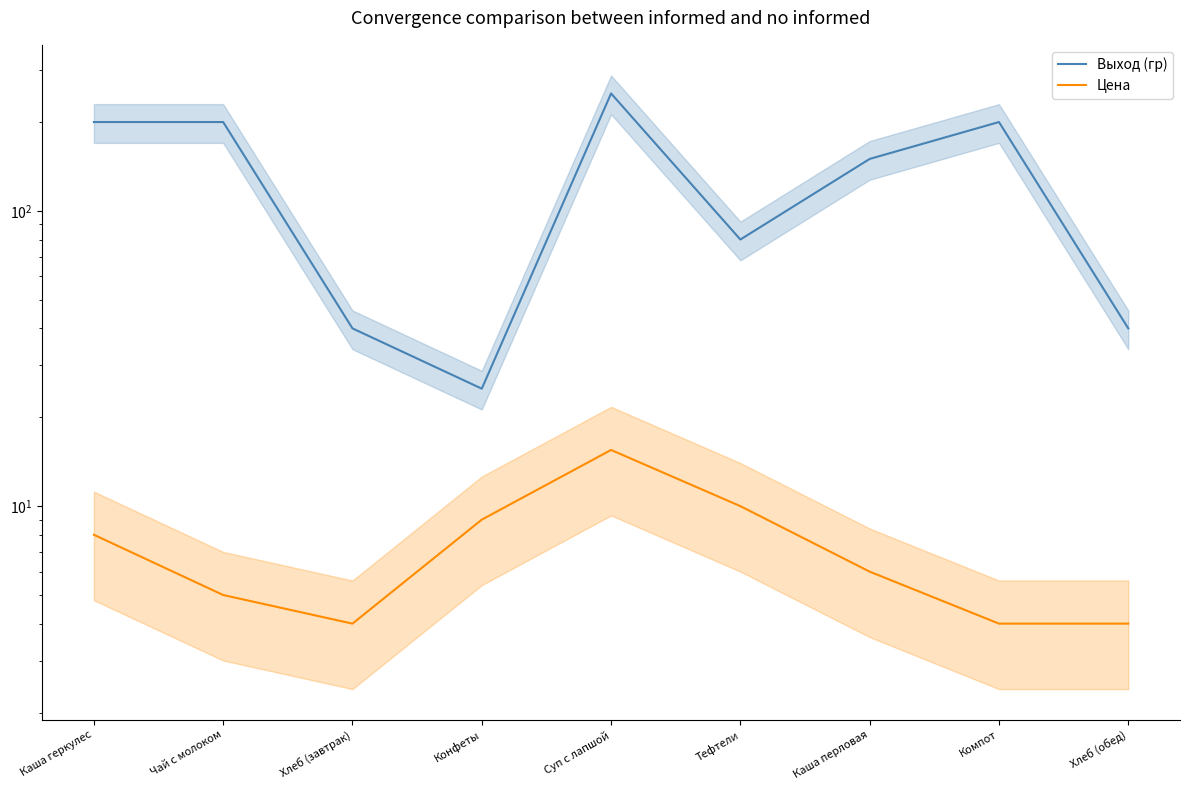

The value of Цена at Каша геркулес is 8.0. True or false?

True